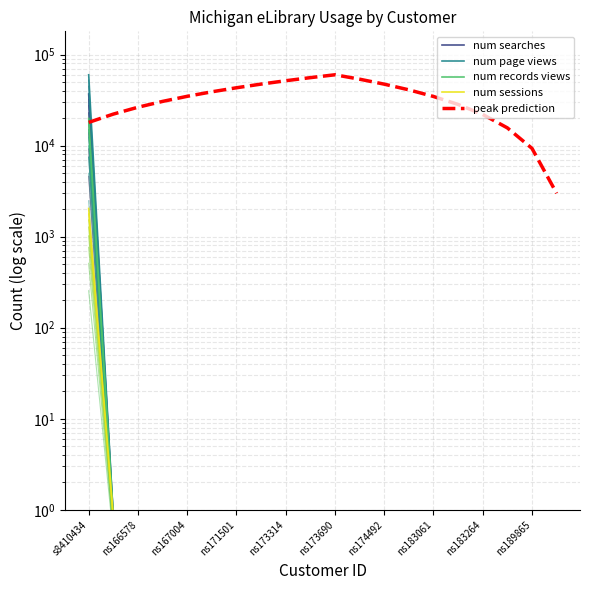

What is the difference between the maximum and second lowest values in the num records views series?

19837.2